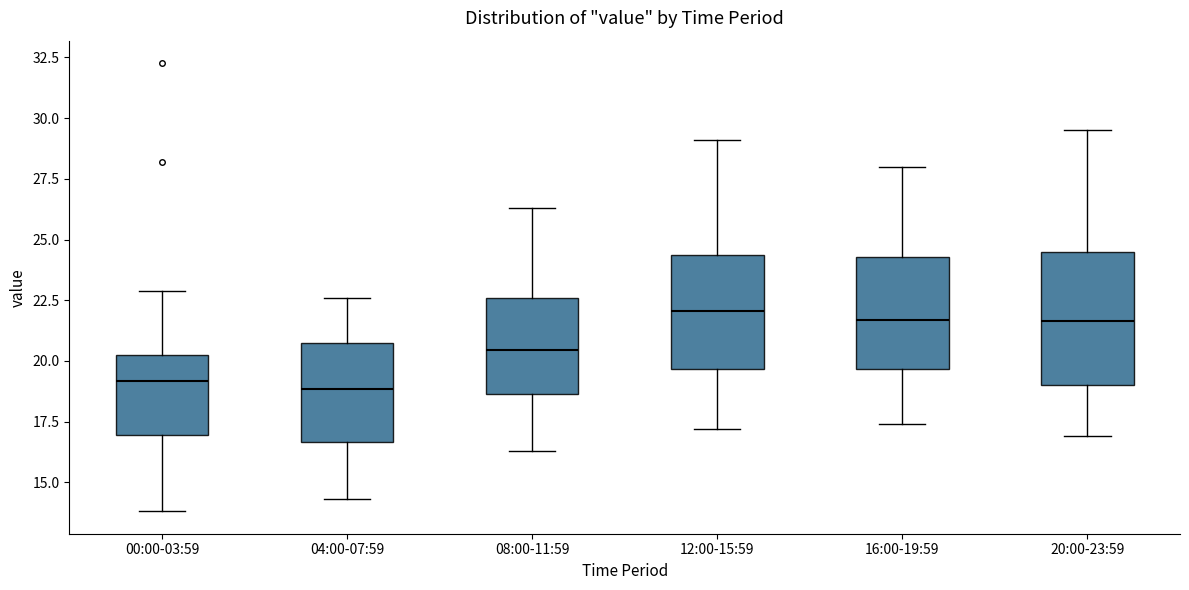

Where is the upper edge of the box for 16:00-19:59 on the y-axis? The values are not printed on the chart, so give them approximately, as read against the axis.

24.5